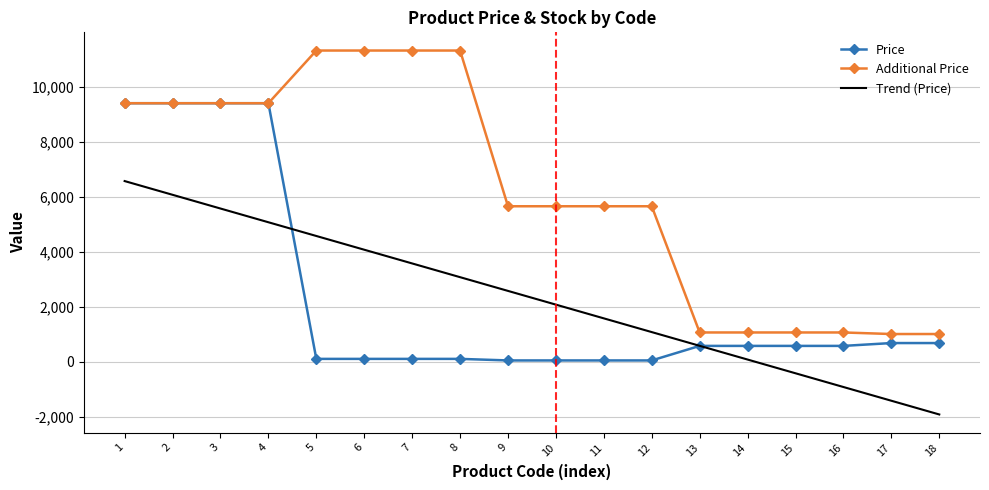

Count the number of data series in this chart.

3